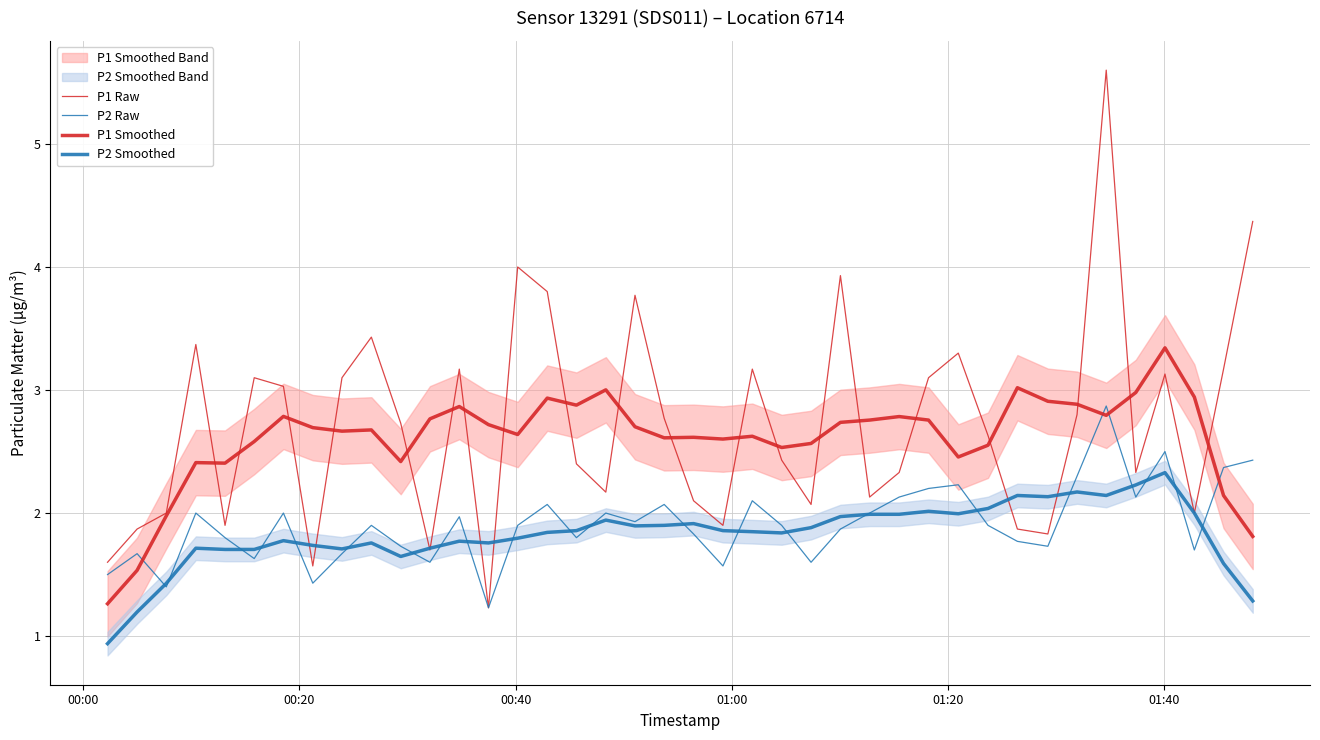

The P2 Raw series shows 0.9 at 31. True or false?

False